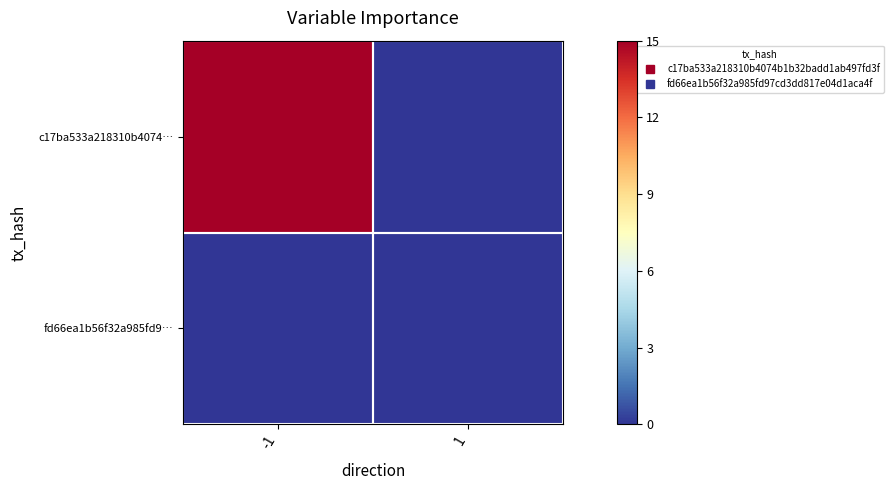

Rank the series by their average value, from highest to lowest.

c17ba533a218310b4074…, fd66ea1b56f32a985fd9…